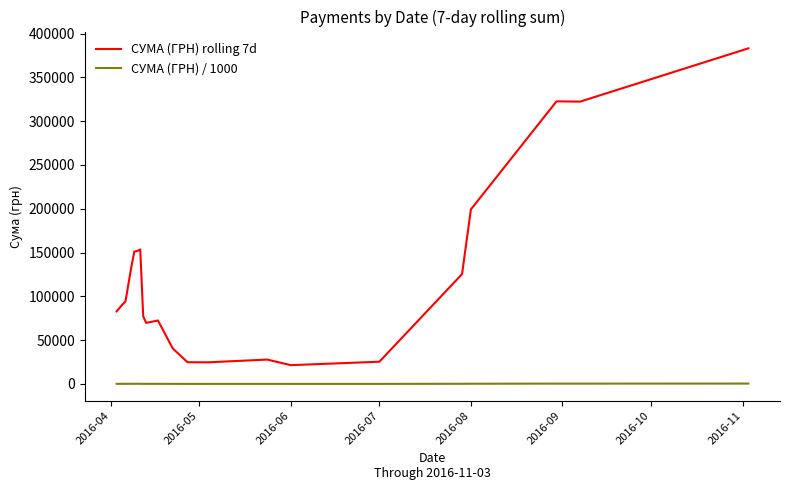

What is the maximum value for СУМА (ГРН) rolling 7d?

383150.0